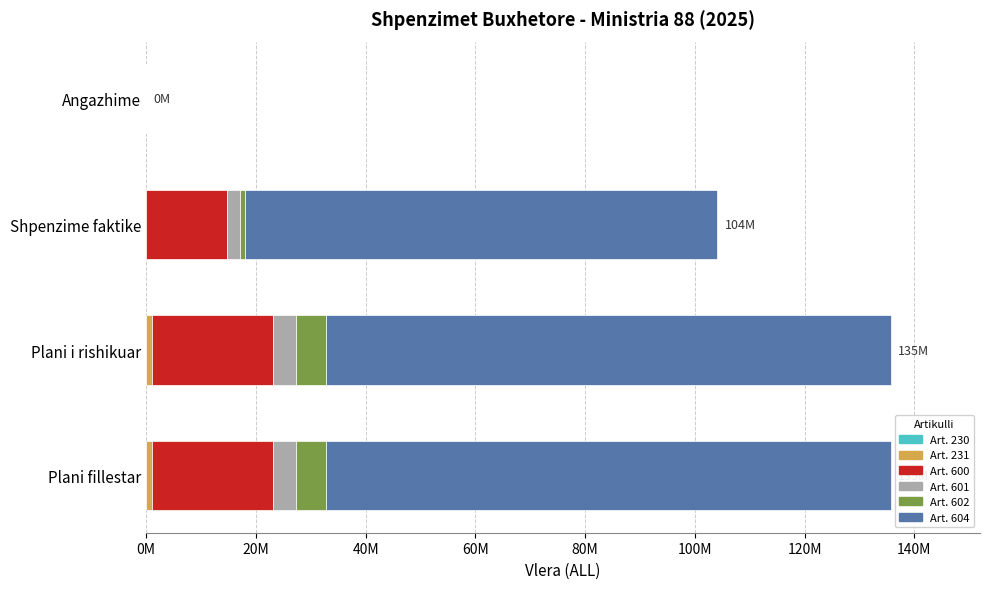

What is the average value of the Art. 231 series?

500000.0